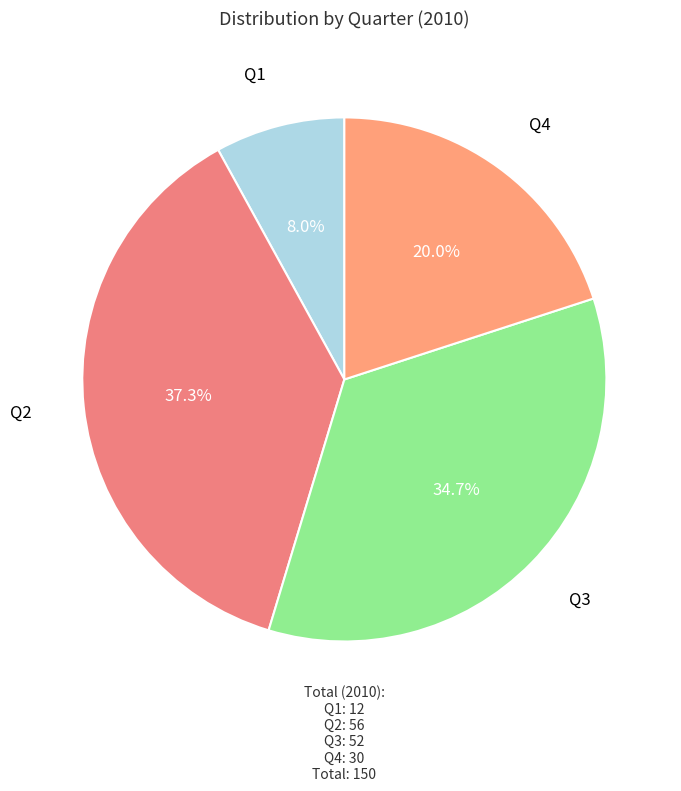

Is there a majority slice in this chart?

No